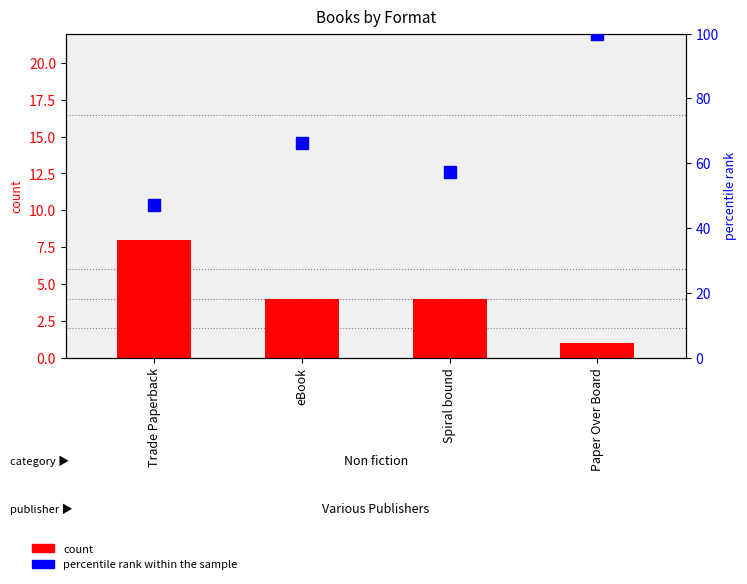

What is the spread (max minus min) of values at Paper Over Board?

99.0